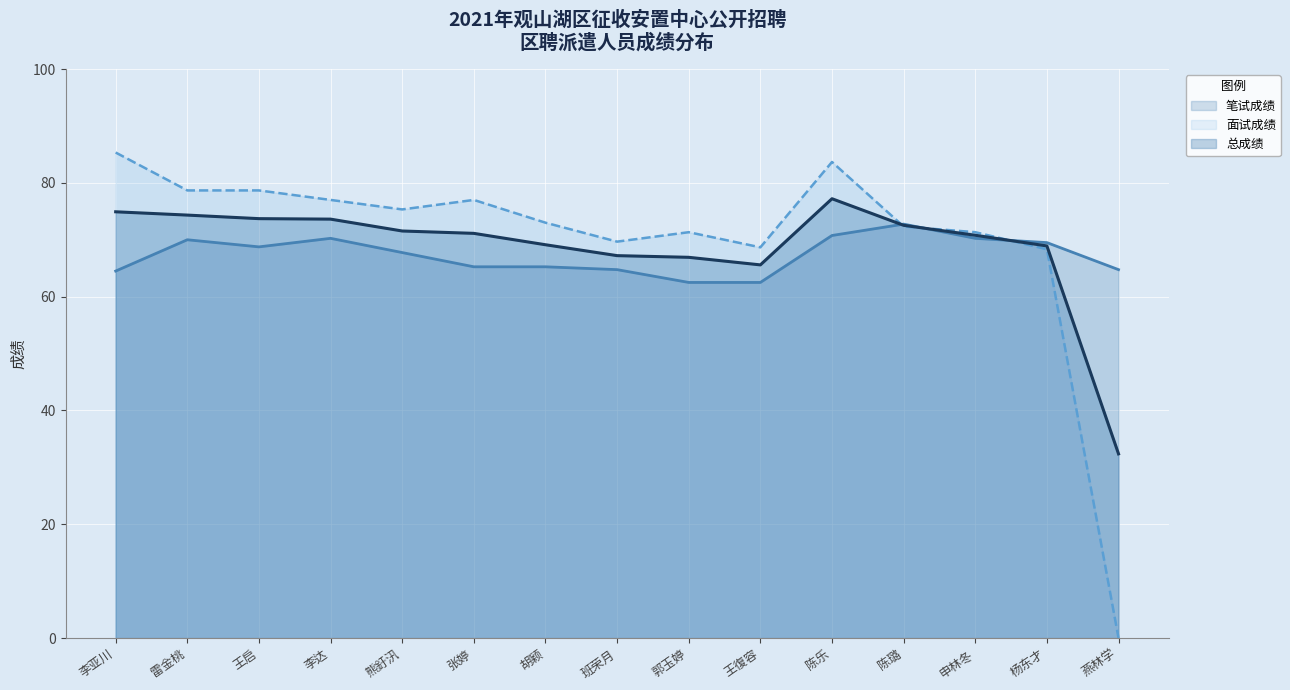

True or false: 面试成绩 and 总成绩 cross at least once.

True